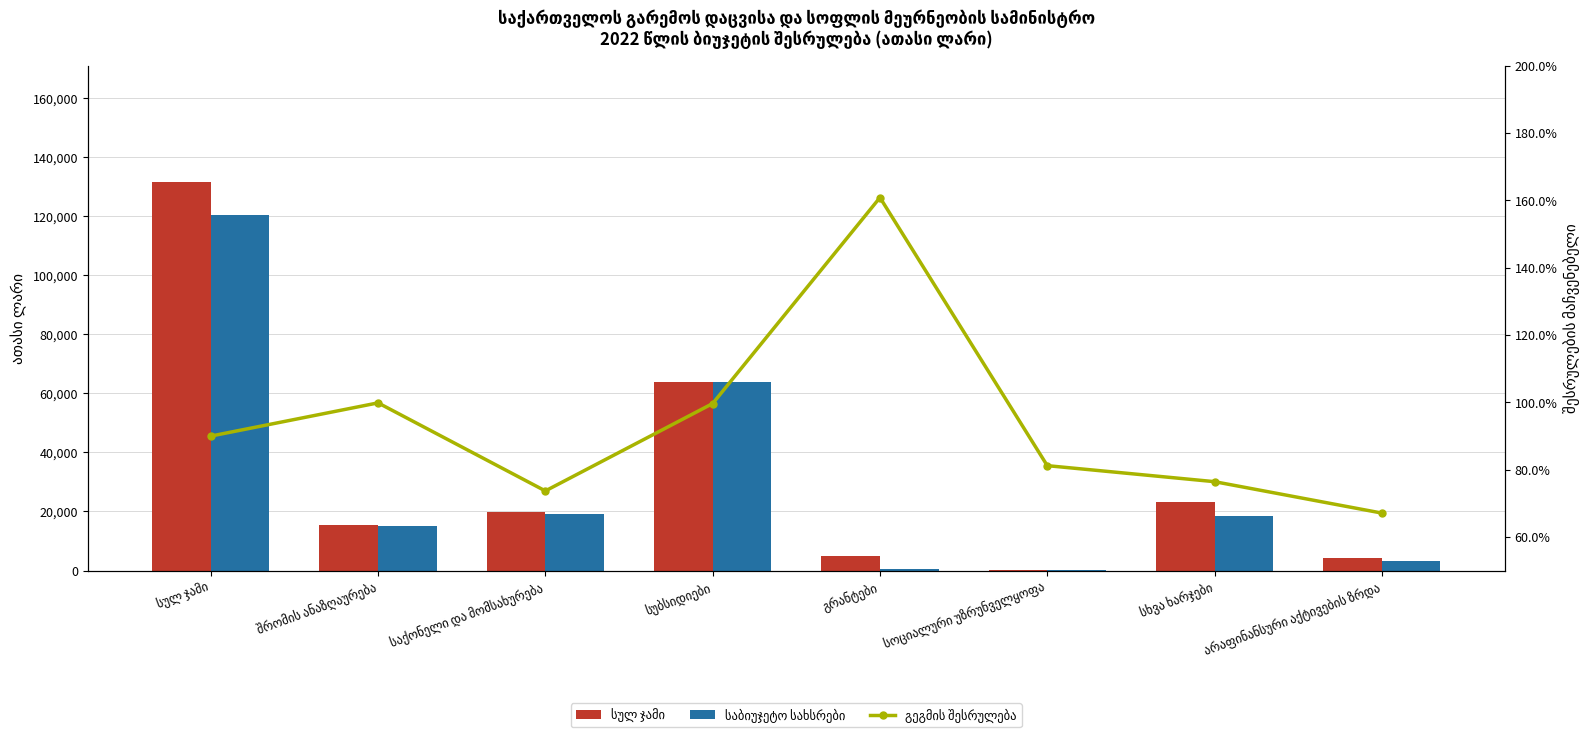

What are all the series names shown in the legend?

სულ ჯამი, საბიუჯეტო სახსრები, გეგმის შესრულება